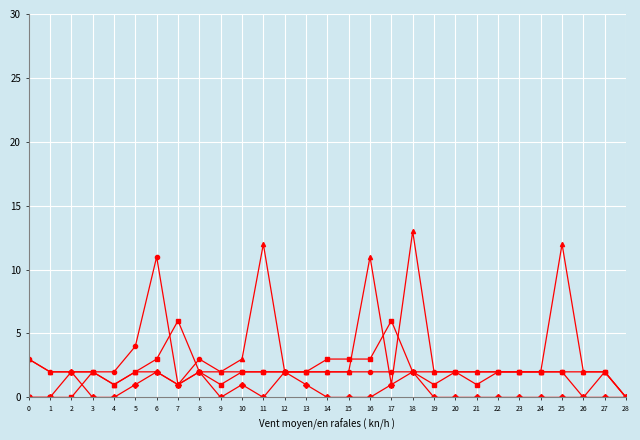

What is the greatest value displayed?

13